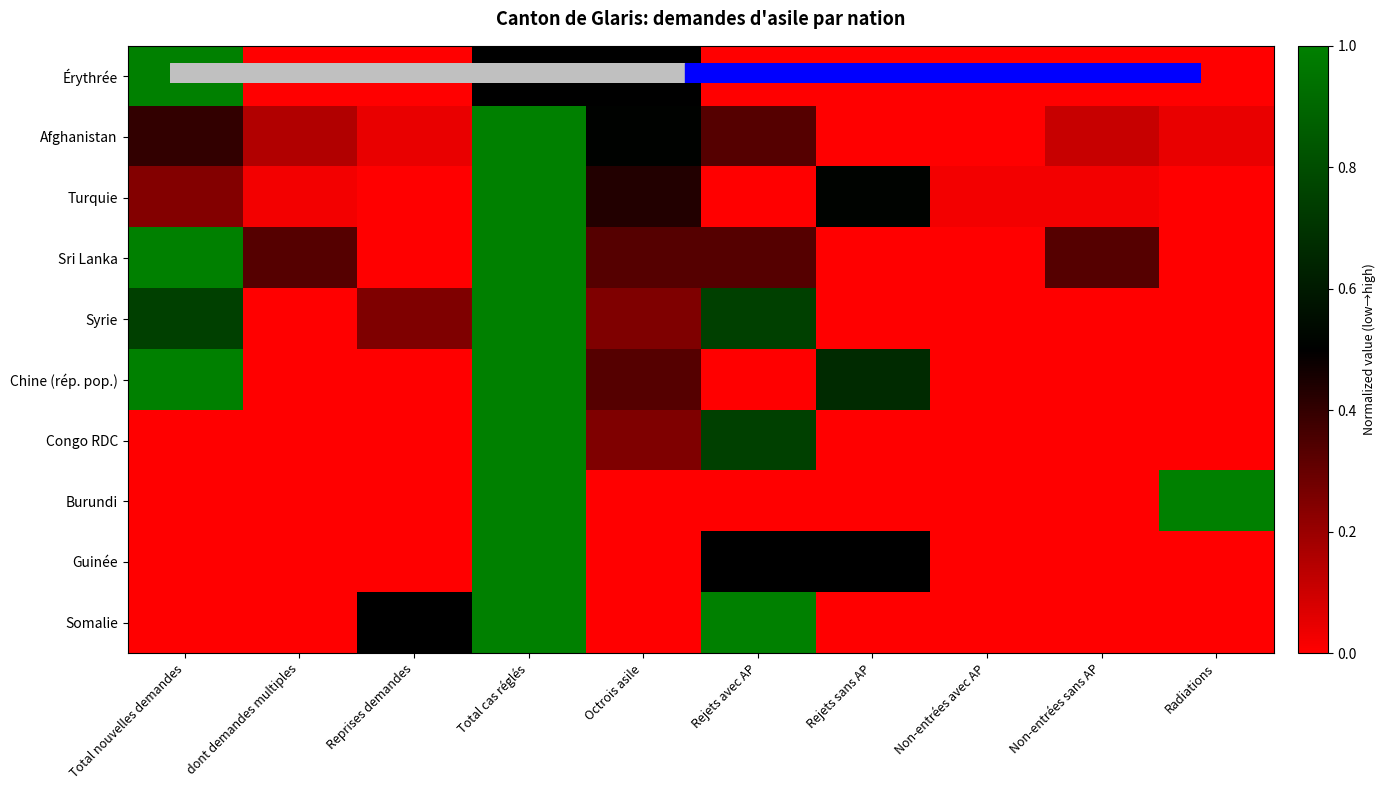

Between dont demandes multiples and Rejets avec AP, which is larger?

dont demandes multiples